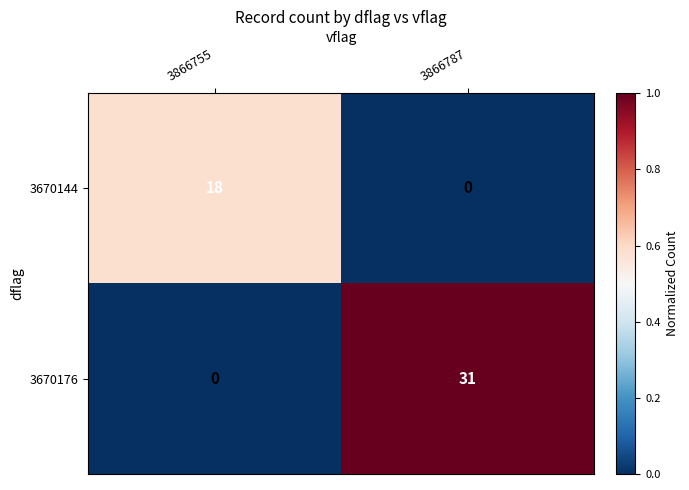

True or false: 3670176 has a value of 31 at 3866787.

True